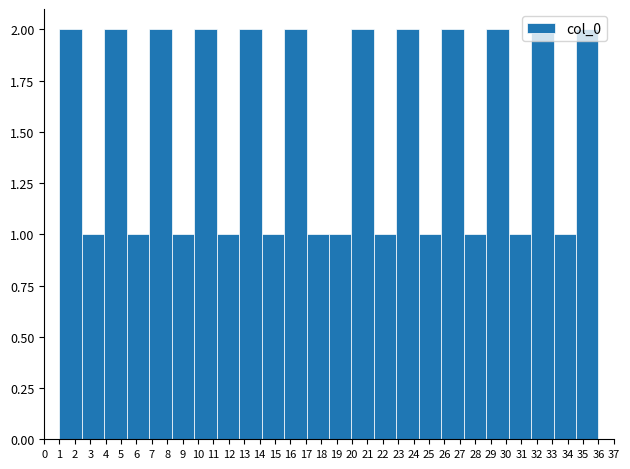

Reading left to right, list every bar in this chart as the range it spans on the x-axis followed by its height. Neither the bar edges nor the heights are printed on the chart, so give them approximately, as read against the axes.

1.0 to 2.5: 2
2.5 to 3.9: 1
3.9 to 5.4: 2
5.4 to 6.8: 1
6.8 to 8.3: 2
8.3 to 9.8: 1
9.8 to 11.2: 2
11.2 to 12.7: 1
12.7 to 14.1: 2
14.1 to 15.6: 1
15.6 to 17.0: 2
17.0 to 18.5: 1
18.5 to 20.0: 1
20.0 to 21.4: 2
21.4 to 22.9: 1
22.9 to 24.3: 2
24.3 to 25.8: 1
25.8 to 27.3: 2
27.3 to 28.7: 1
28.7 to 30.2: 2
30.2 to 31.6: 1
31.6 to 33.1: 2
33.1 to 34.5: 1
34.5 to 36.0: 2